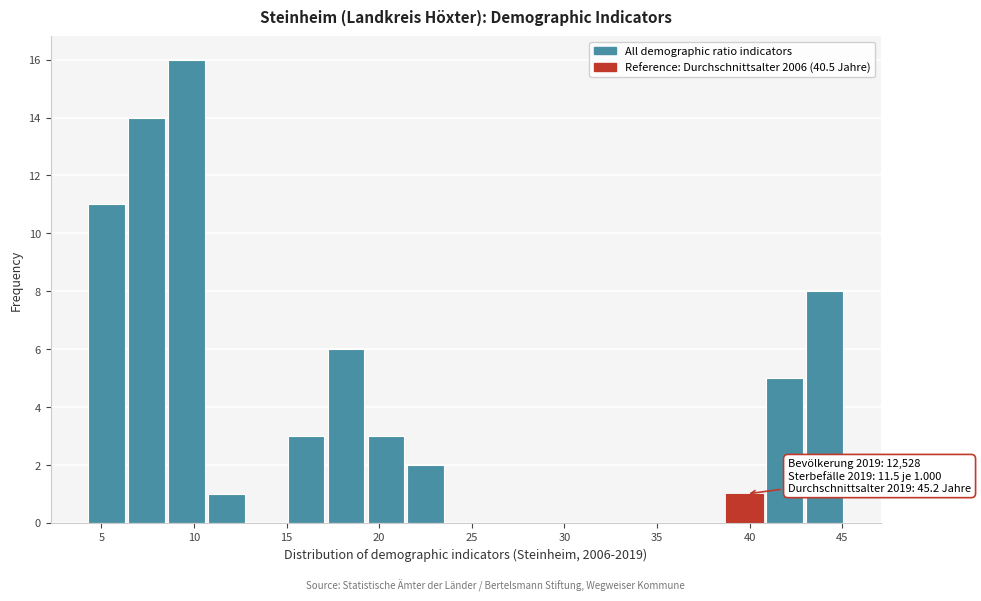

Over which range of the x-axis is the bar tallest?

8.5 to 11.0